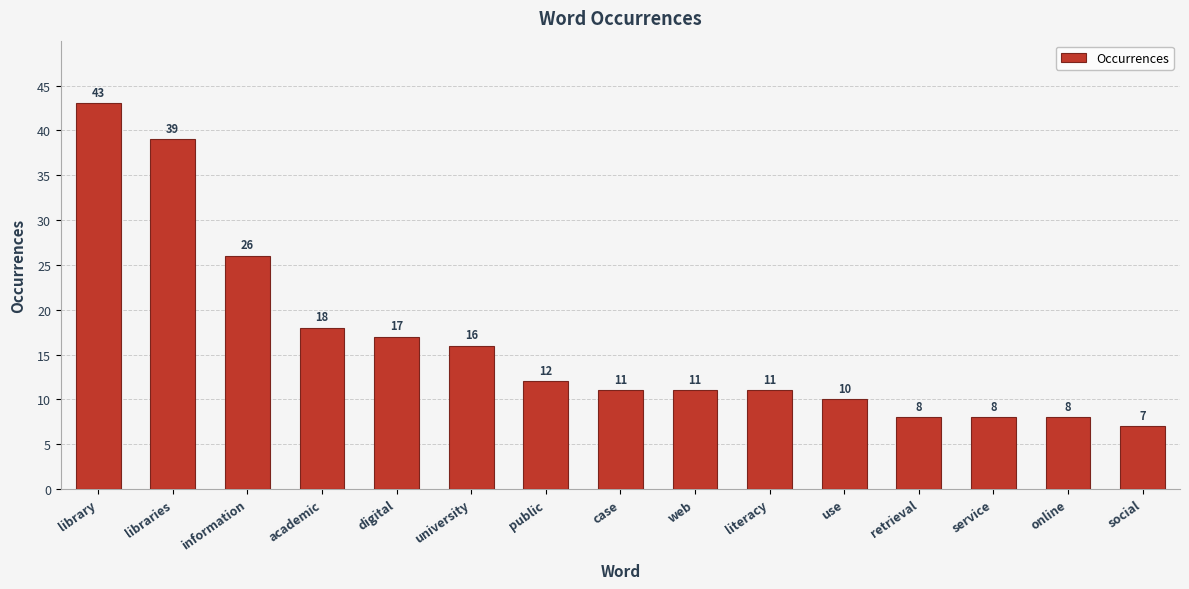

What is the approximate value at university?

16